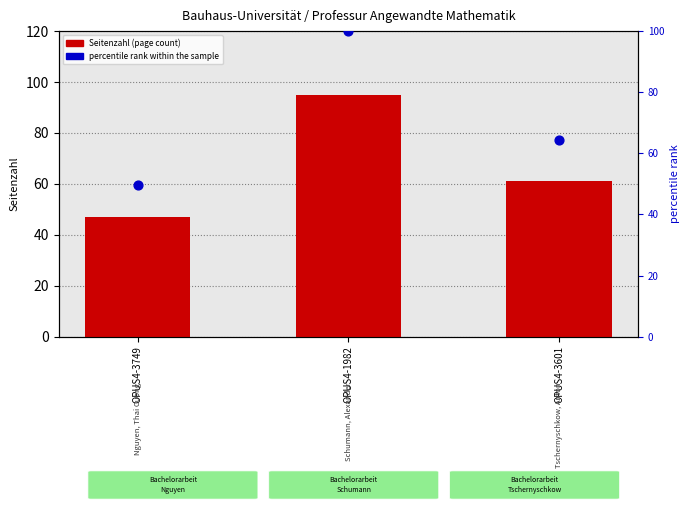

Is the value of Seitenzahl (page count) at OPUS4-3749 greater than the value of percentile rank within the sample at OPUS4-1982?

No